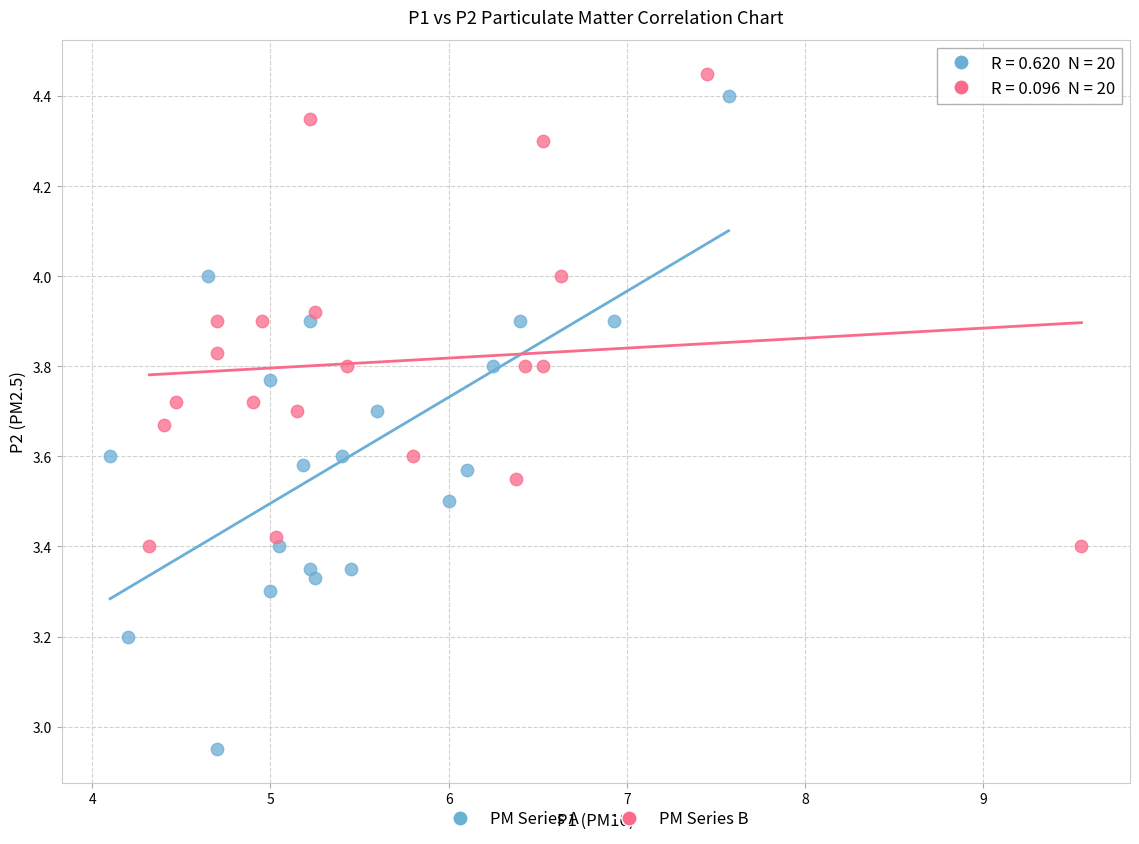

Which series contains the lowest Y value?

PM Series A